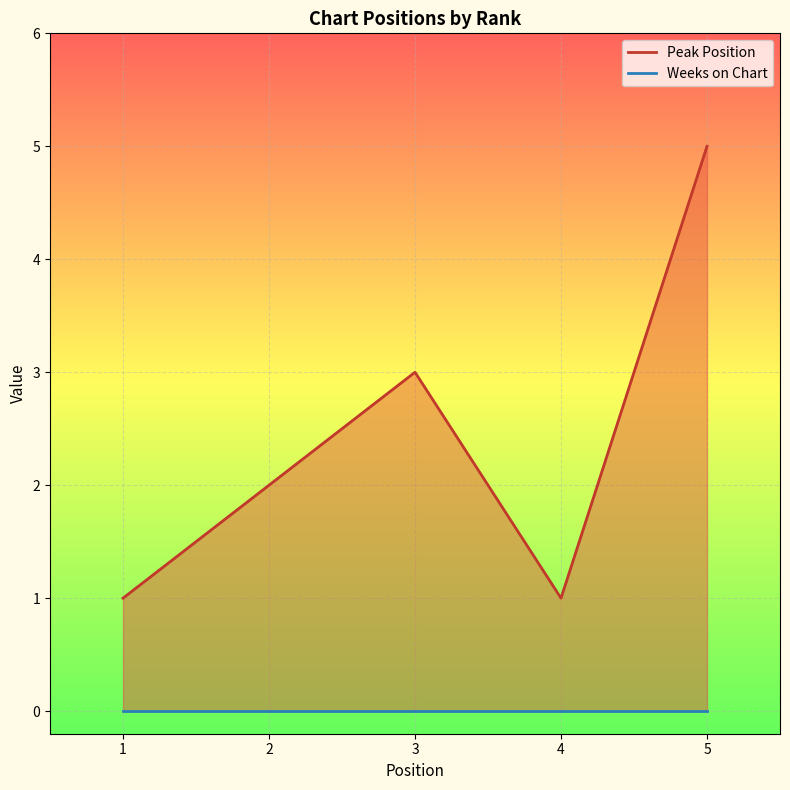

Which series has the largest total across all categories?

Peak Position